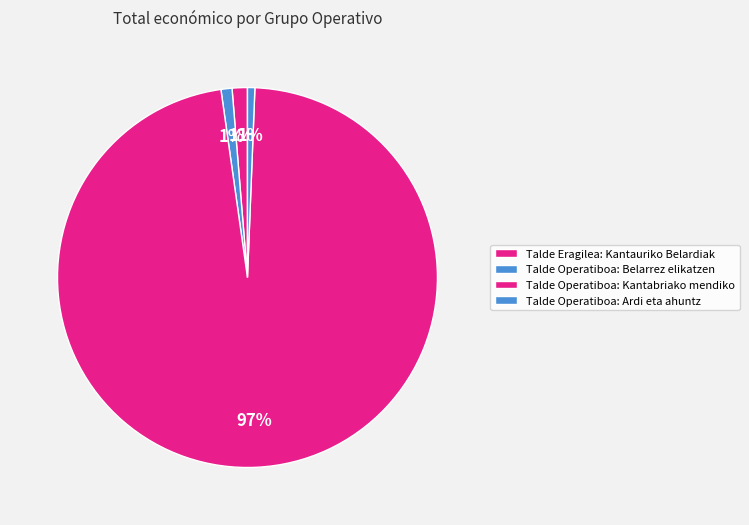

Is the sum of Talde Eragilea: Kantauriko Belardiak and Talde Operatiboa: Kantabriako mendiko greater than half?

Yes